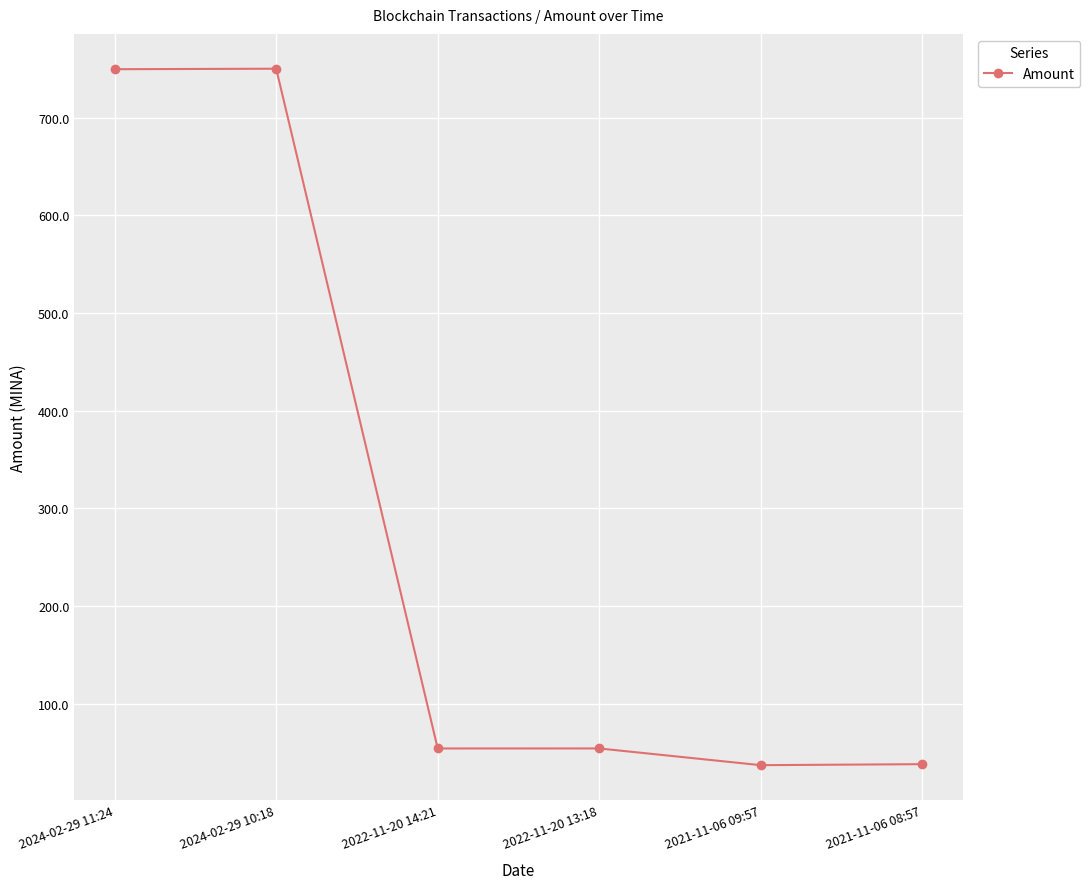

At which label does the data first exceed 54?

2024-02-29 11:24